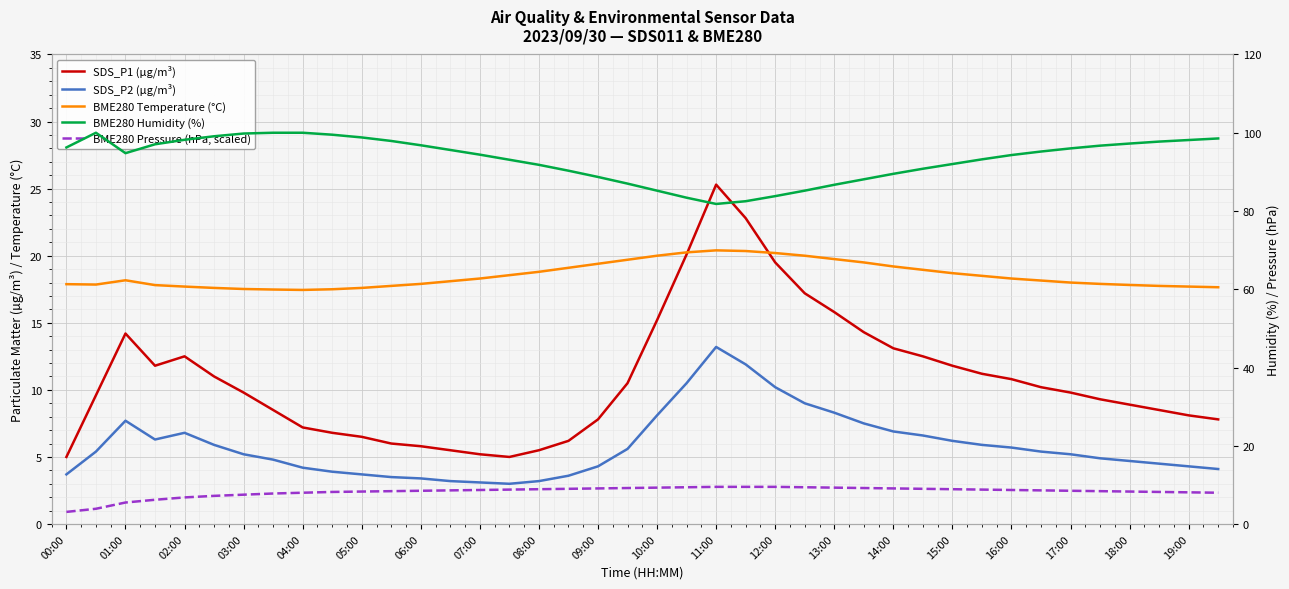

What is the lowest value of the SDS_P2 (µg/m³) series?

3.0